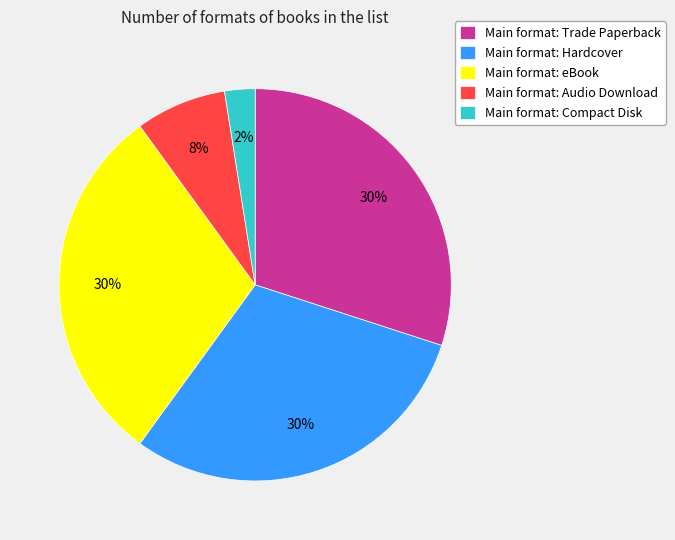

What is the ratio of the value at Main format: Hardcover to the value at Main format: eBook?

1.0